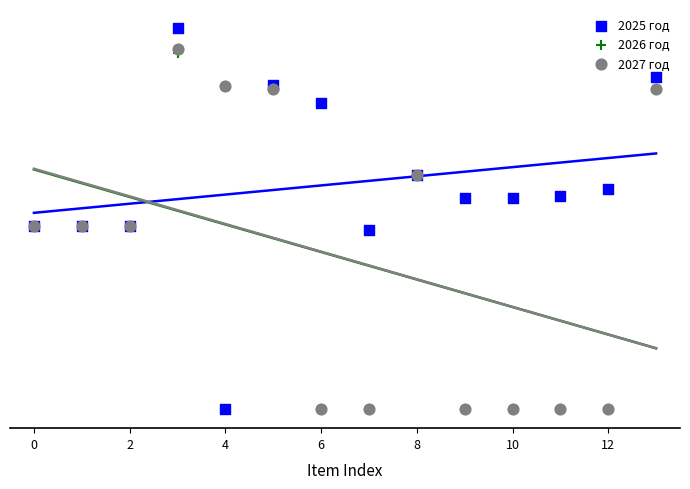

Which series has the widest spread of Y values?

2025 год